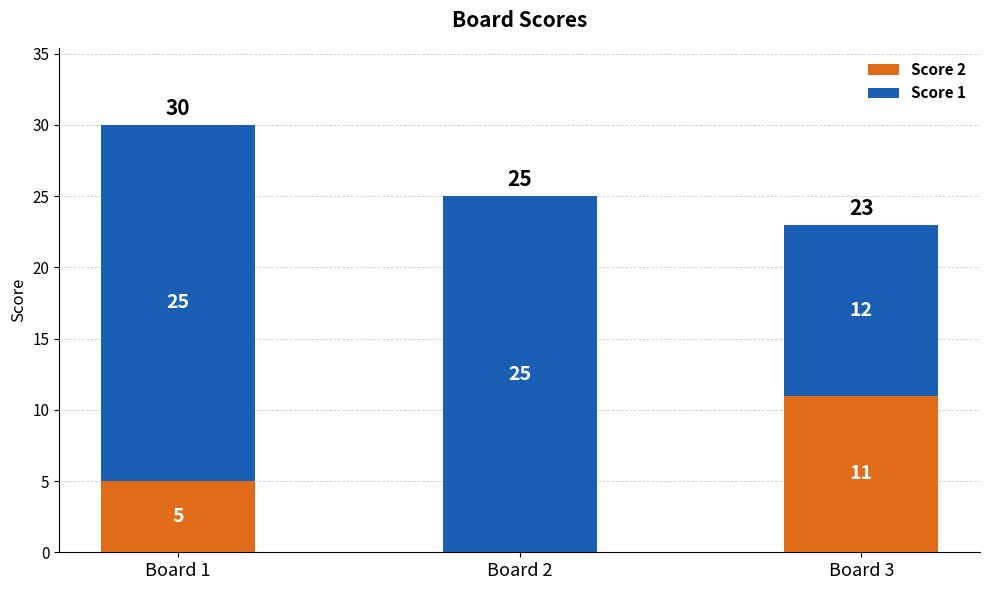

How many categories are shown in the chart?

3